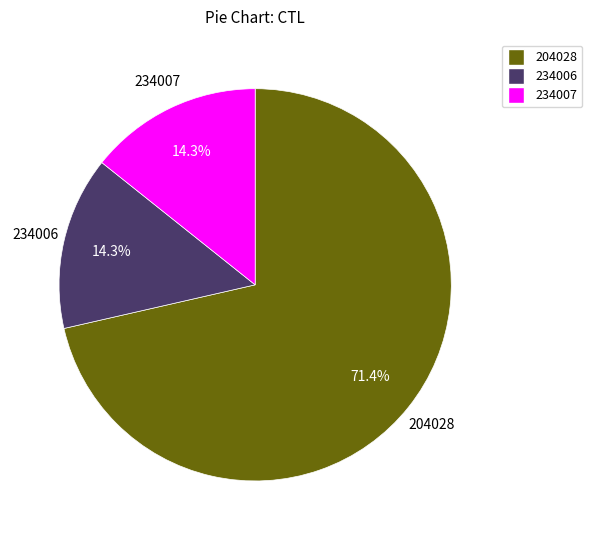

Which has a higher value, 234007 or 204028?

204028